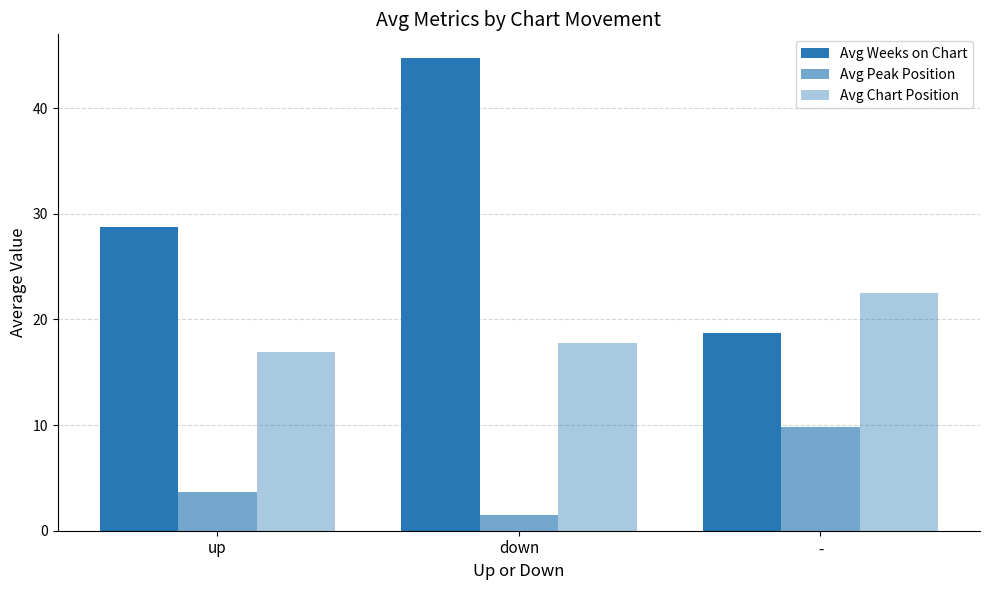

How many bars are there in total?

9